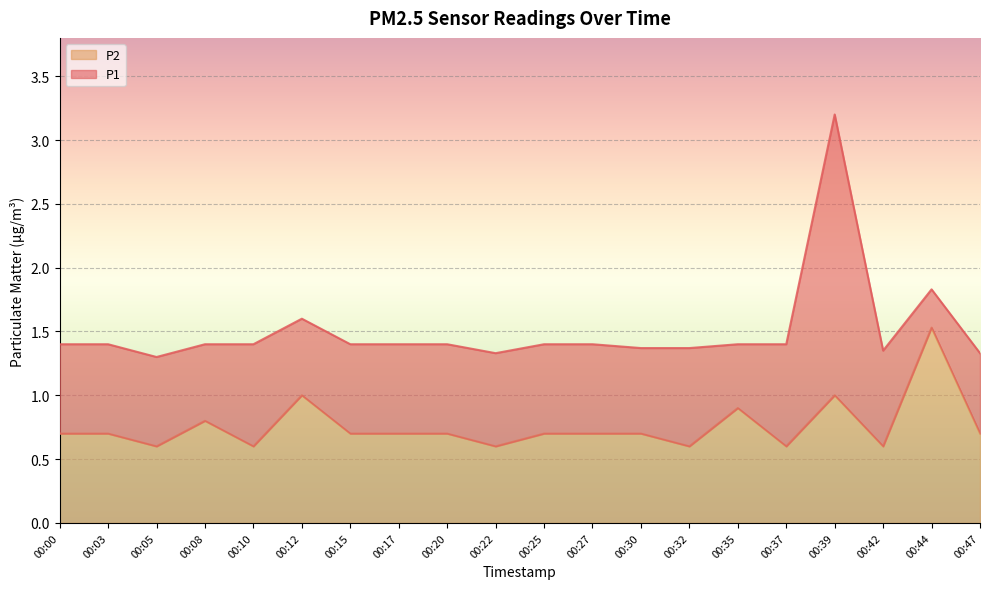

Reading right to left, transcribe all the data shown in this chart.

P1: 00:47=1.3	00:44=1.8	00:42=1.4	00:39=3.2	00:37=1.4	00:35=1.4	00:32=1.4	00:30=1.4	00:27=1.4	00:25=1.4	00:22=1.3	00:20=1.4	00:17=1.4	00:15=1.4	00:12=1.6	00:10=1.4	00:08=1.4	00:05=1.3	00:03=1.4	00:00=1.4
P2: 00:47=0.7	00:44=1.5	00:42=0.6	00:39=1.0	00:37=0.6	00:35=0.9	00:32=0.6	00:30=0.7	00:27=0.7	00:25=0.7	00:22=0.6	00:20=0.7	00:17=0.7	00:15=0.7	00:12=1.0	00:10=0.6	00:08=0.8	00:05=0.6	00:03=0.7	00:00=0.7